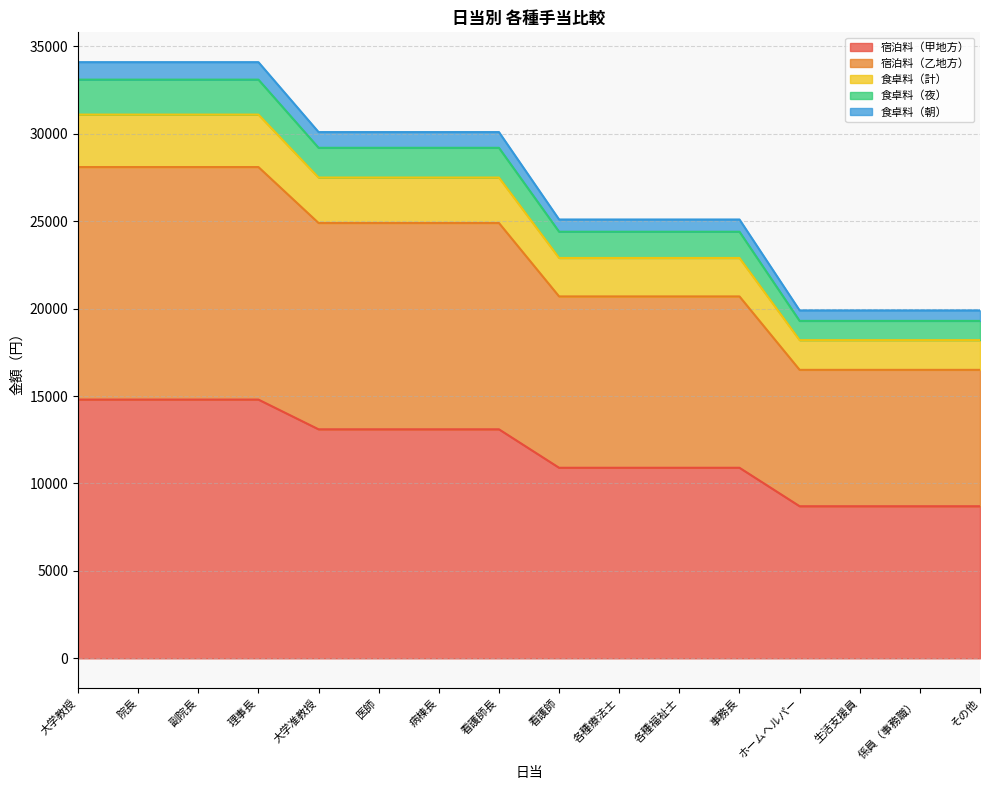

What is the difference between the 宿泊料（甲地方） values at 病棟長 and 理事長?

1700